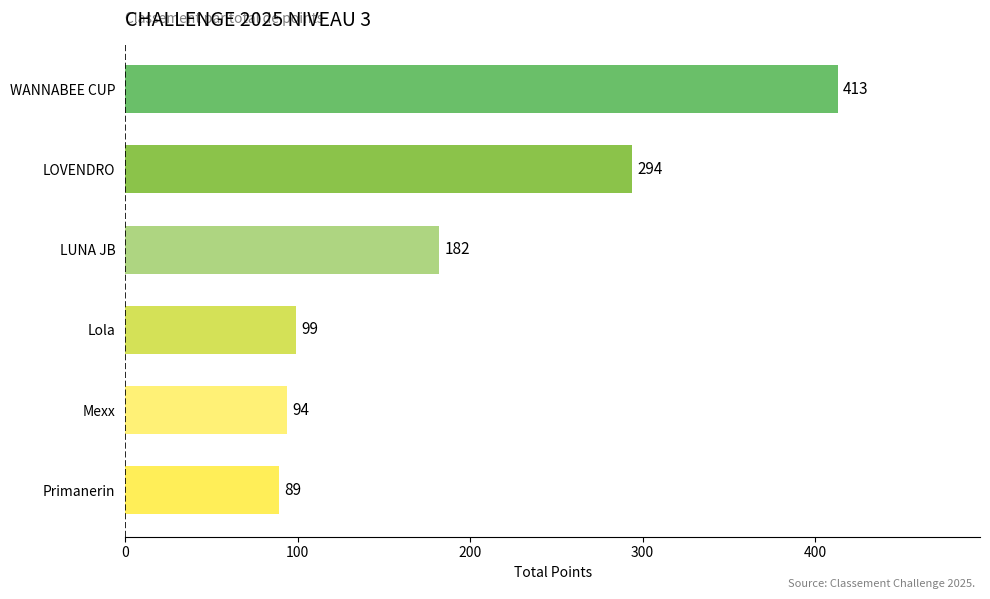

Reading top to bottom, list all the values displayed in this chart.

WANNABEE CUP=413	LOVENDRO=294	LUNA JB=182	Lola=99	Mexx=94	Primanerin=89